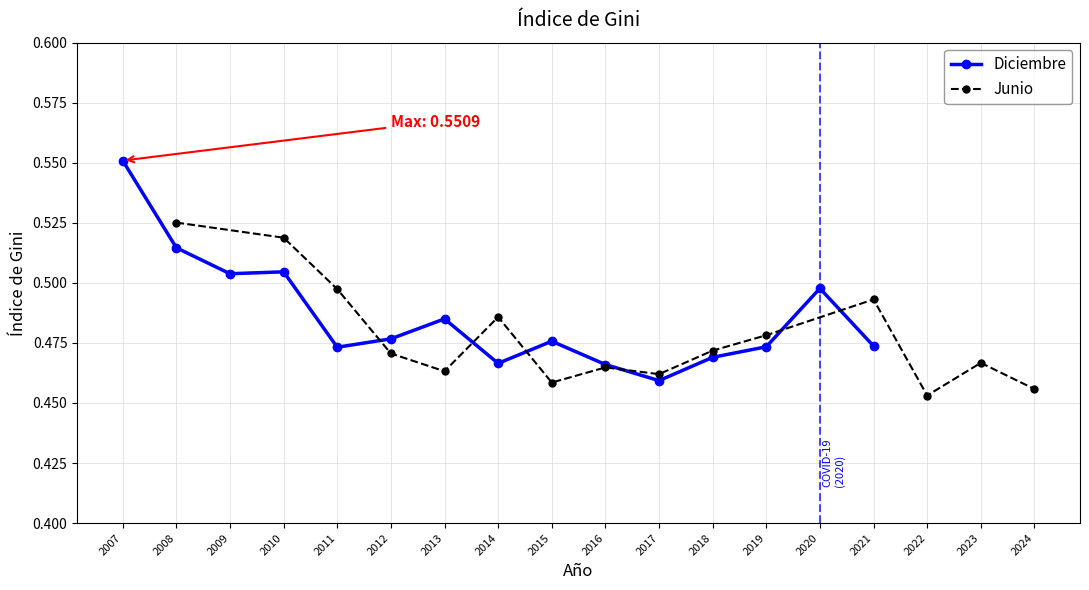

Count the Junio values in the range 0 to 1.

15